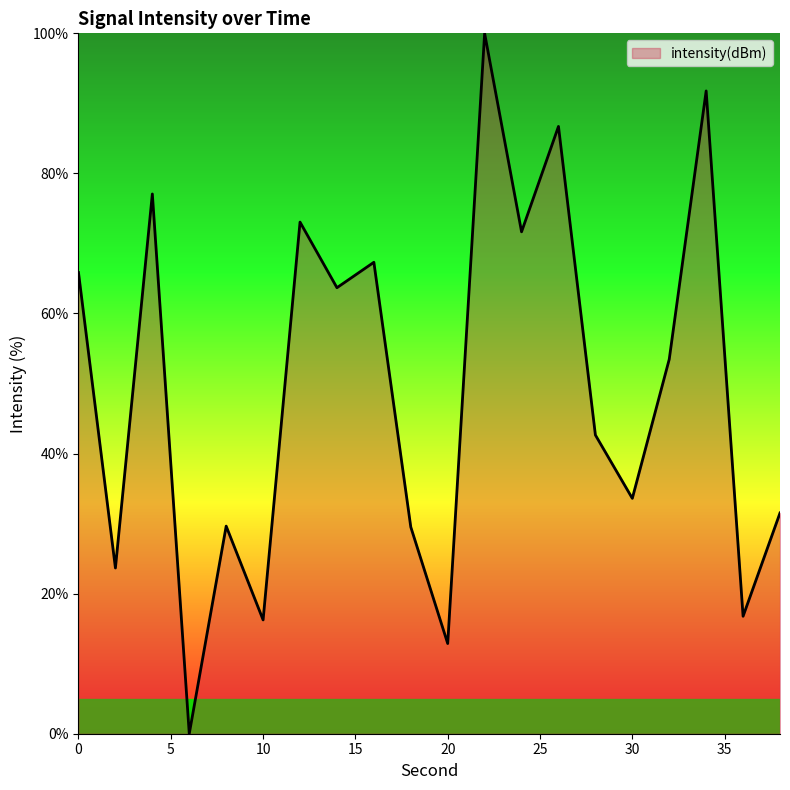

What is the difference between the maximum and minimum values?

100.0